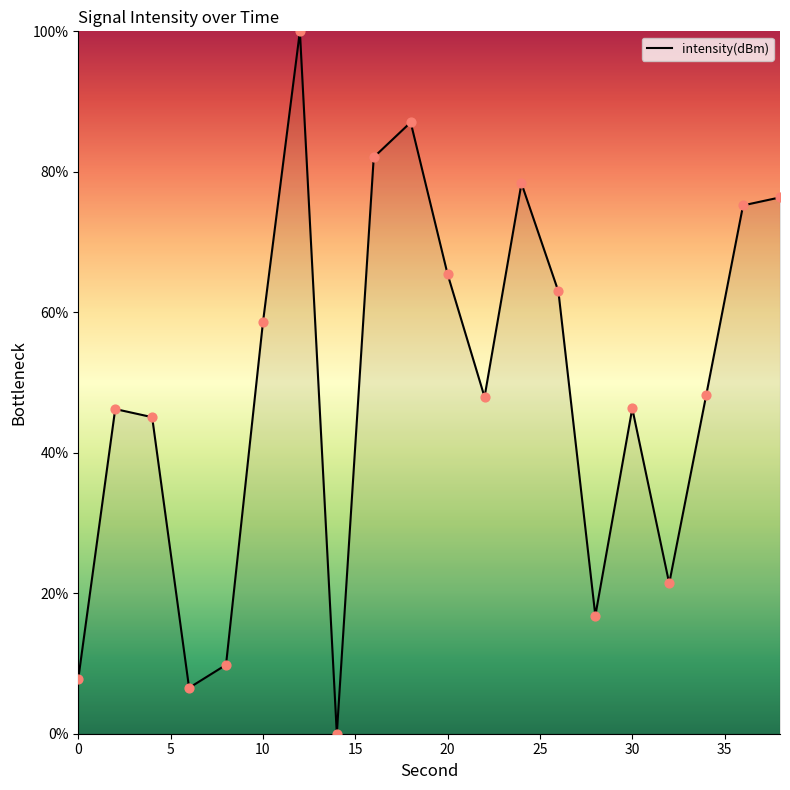

What is the maximum value shown in the chart?

100.0